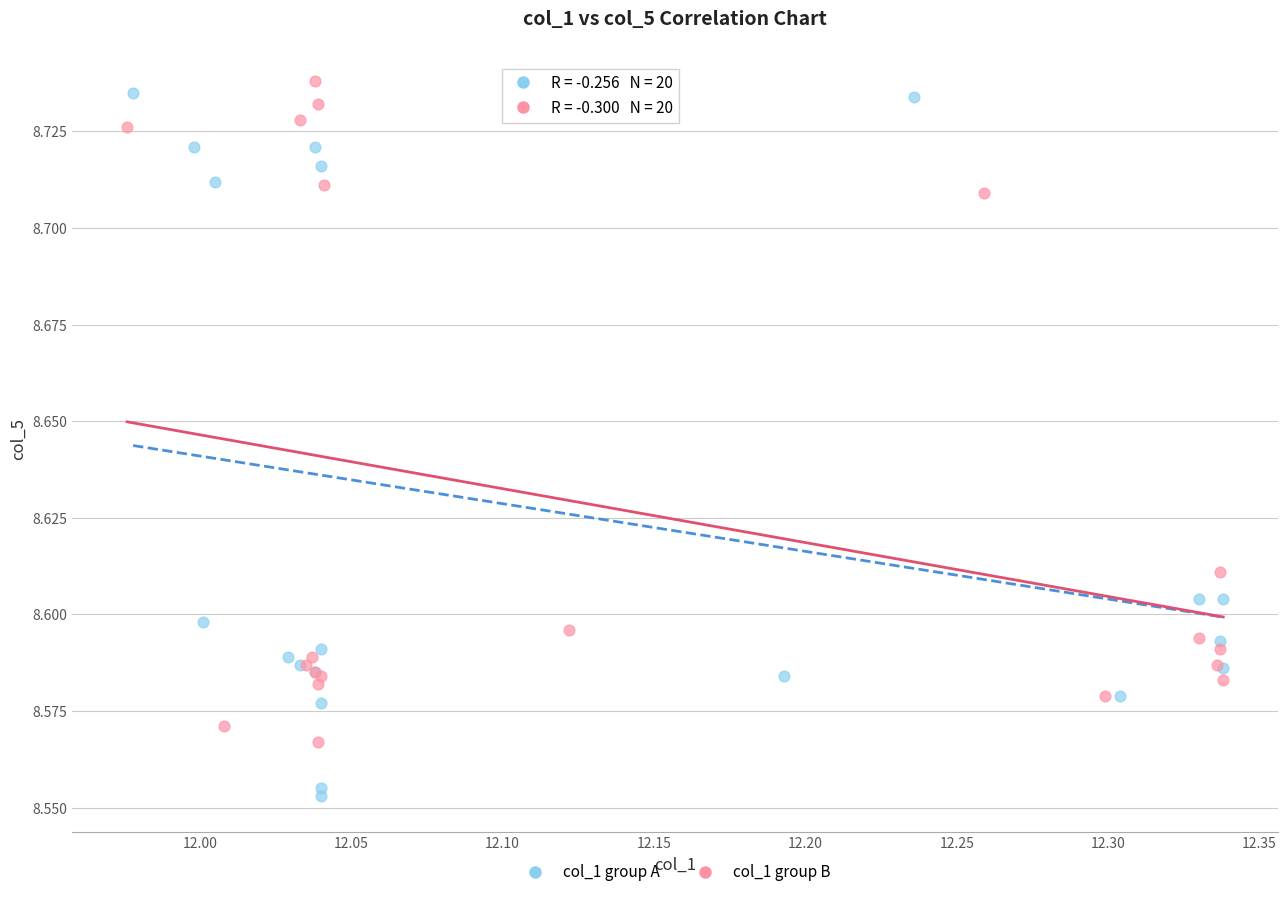

Which series has the widest spread of Y values?

col_1 group A